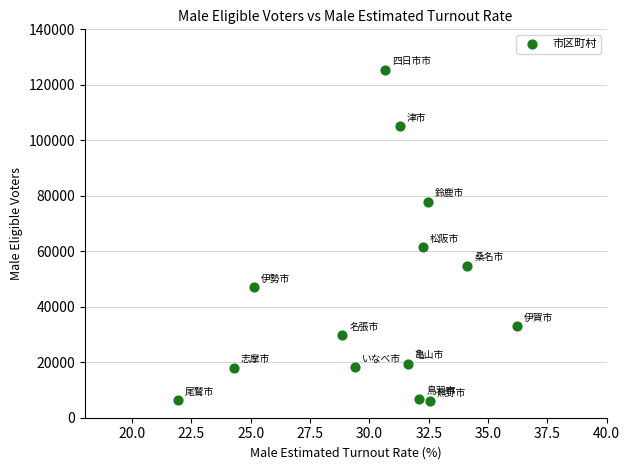

What is the range of Y values (max minus min)?

119513